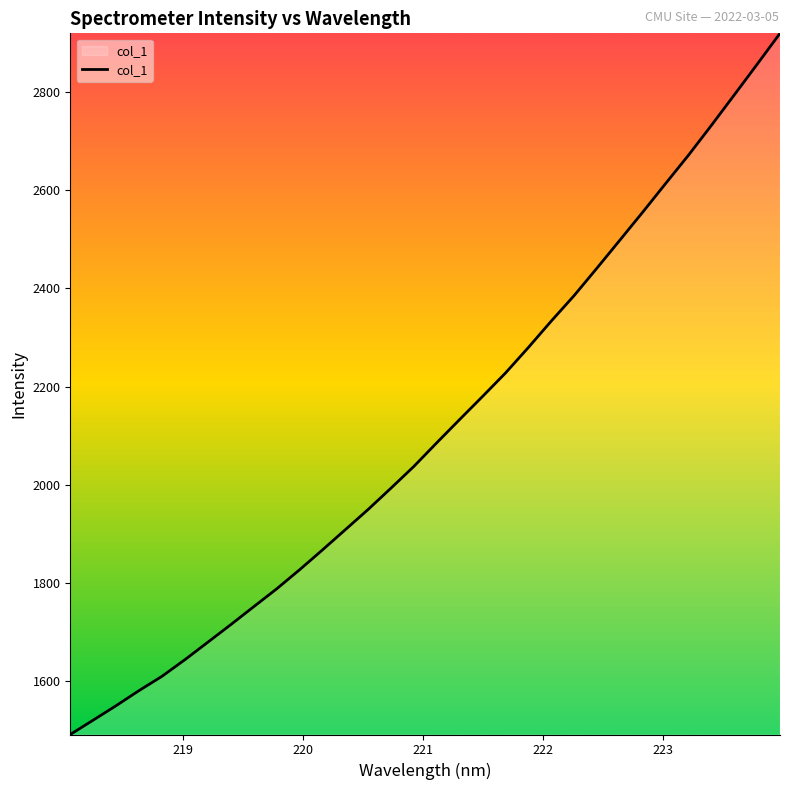

What is the greatest value displayed?

2920.0